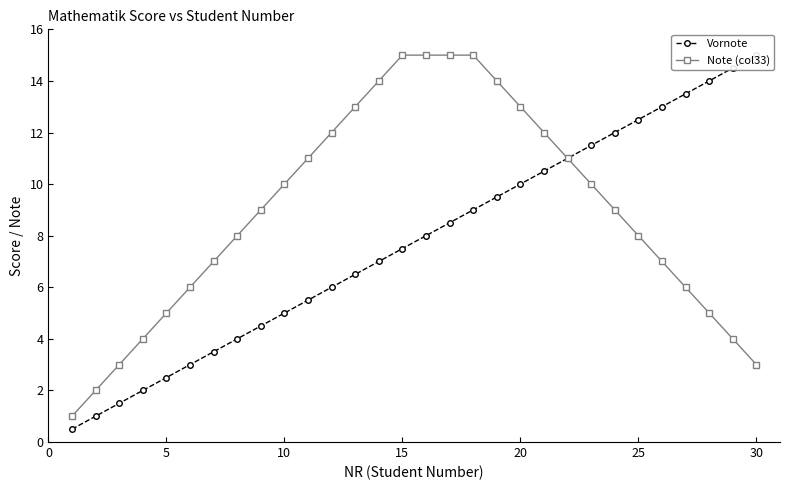

What is the difference between the second highest and second lowest values in the Note (col33) series?

13